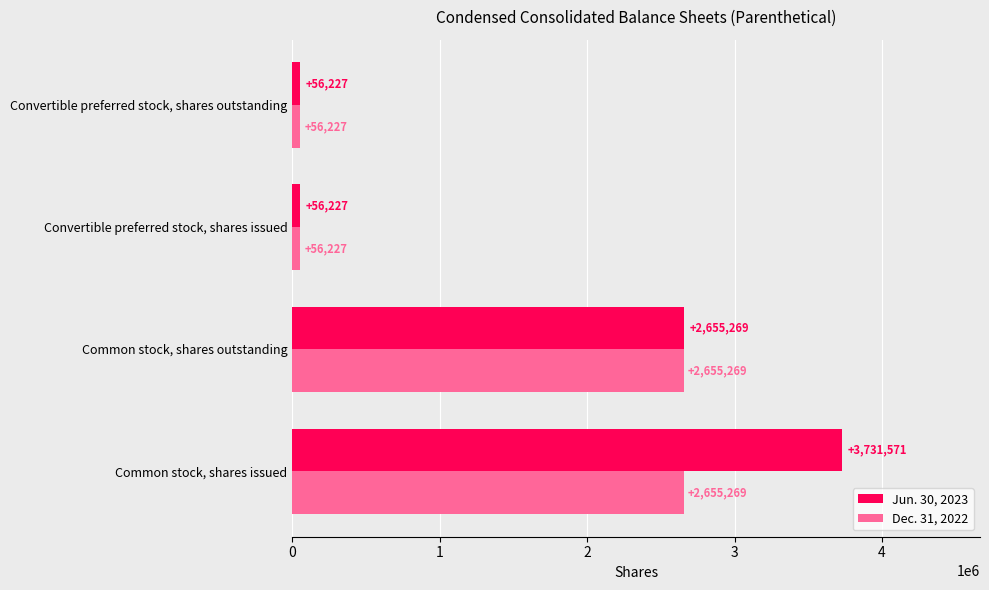

What are all the series names shown in the legend?

Jun. 30, 2023, Dec. 31, 2022